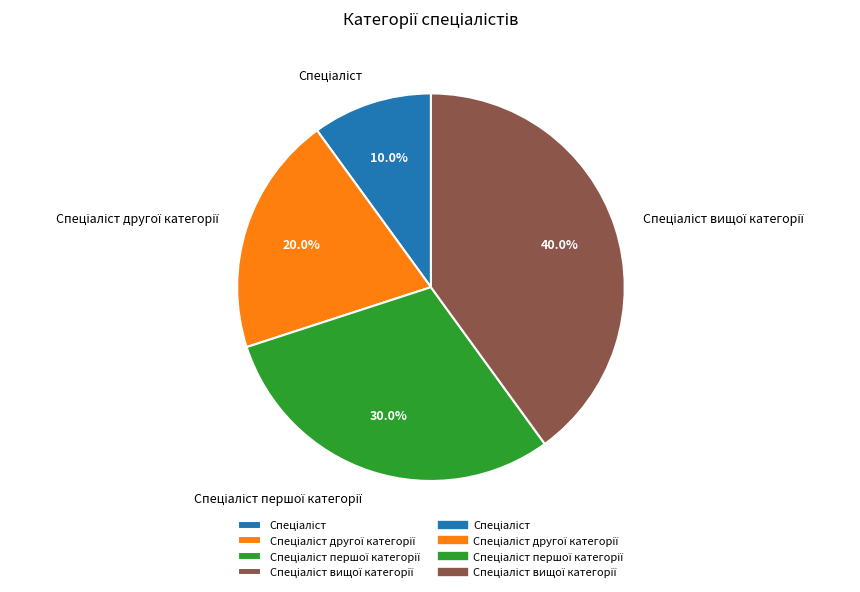

Is there any slice that represents more than half of the pie?

No